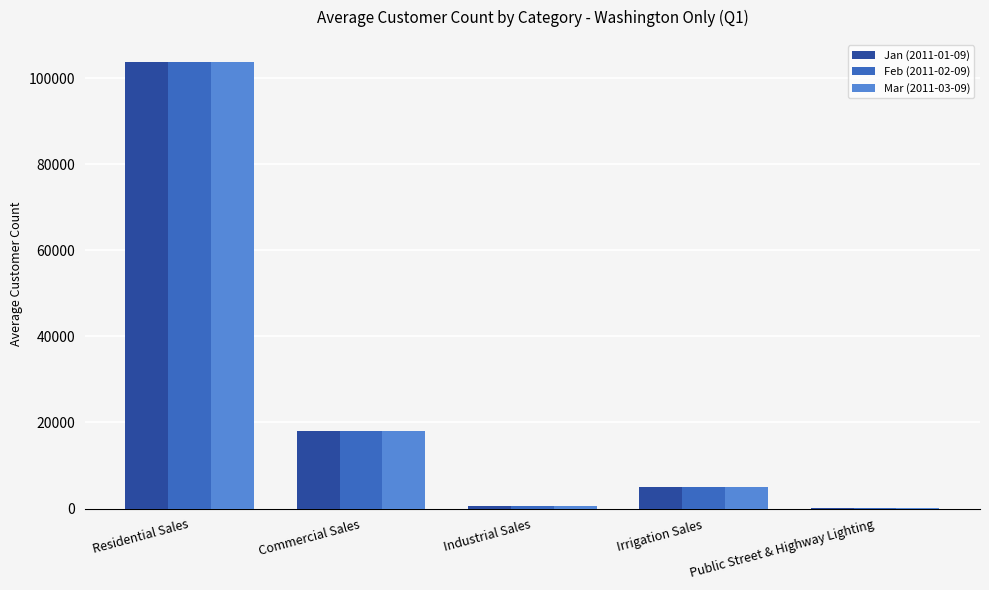

What value does the Jan (2011-01-09) series have at Residential Sales, to the nearest 10?

103600